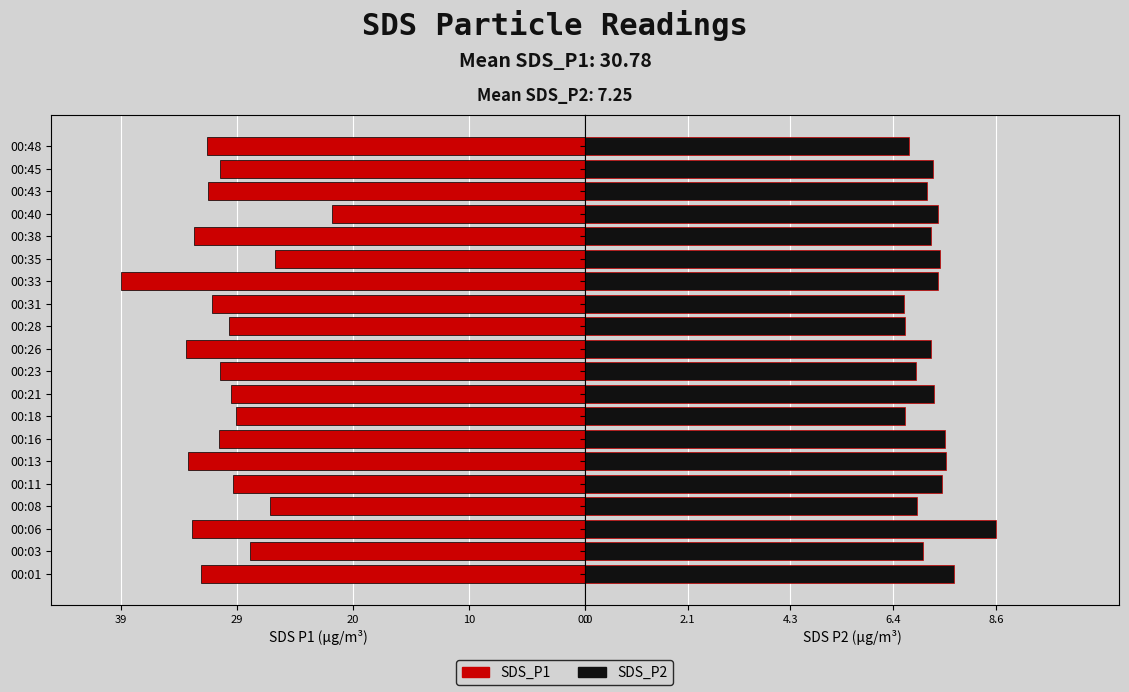

At 29, list the series in order from smallest to largest.

SDS_P2, SDS_P1